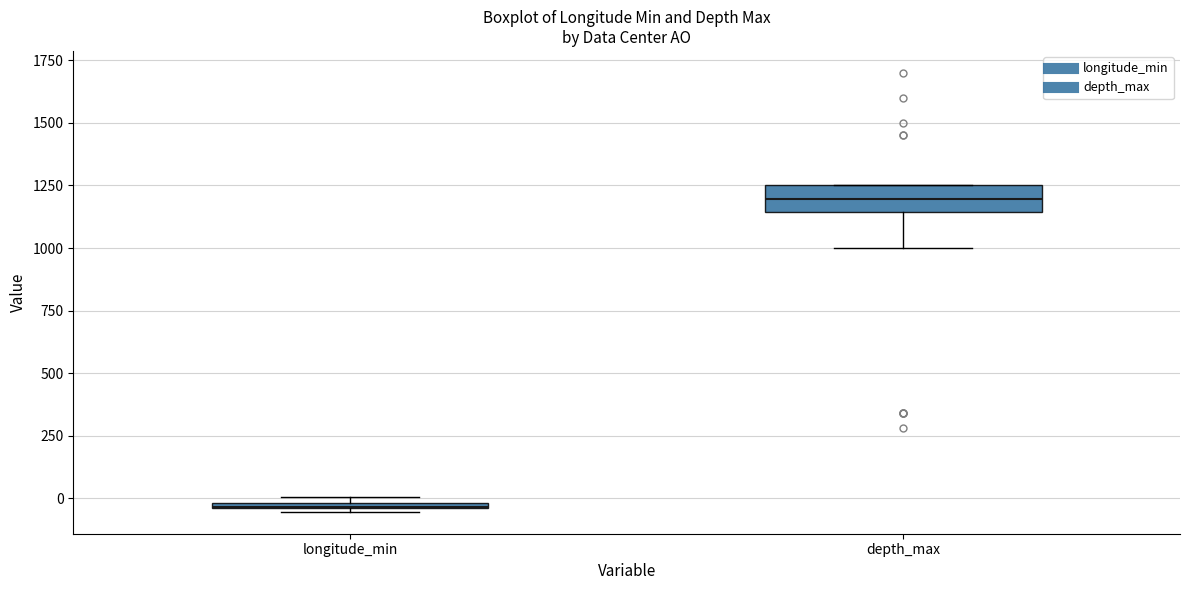

Where does the median line of the box for depth_max sit on the y-axis? The values are not printed on the chart, so give them approximately, as read against the axis.

1200